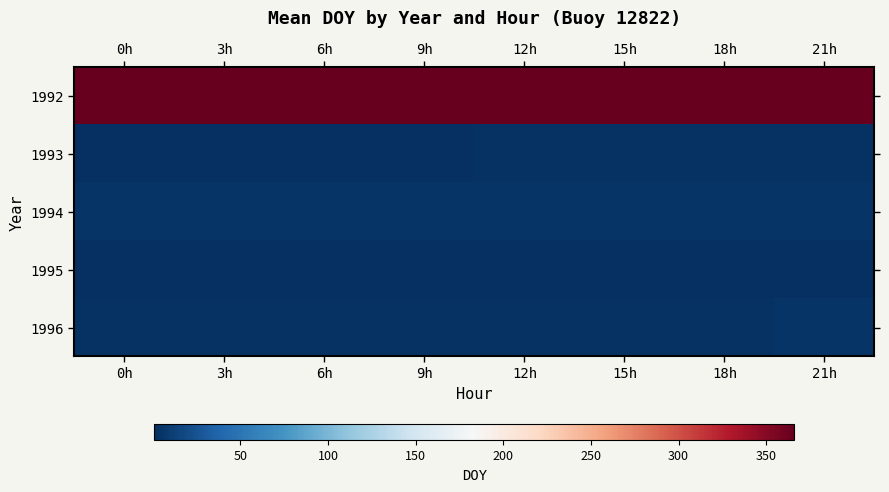

How many data points does each series have?

8